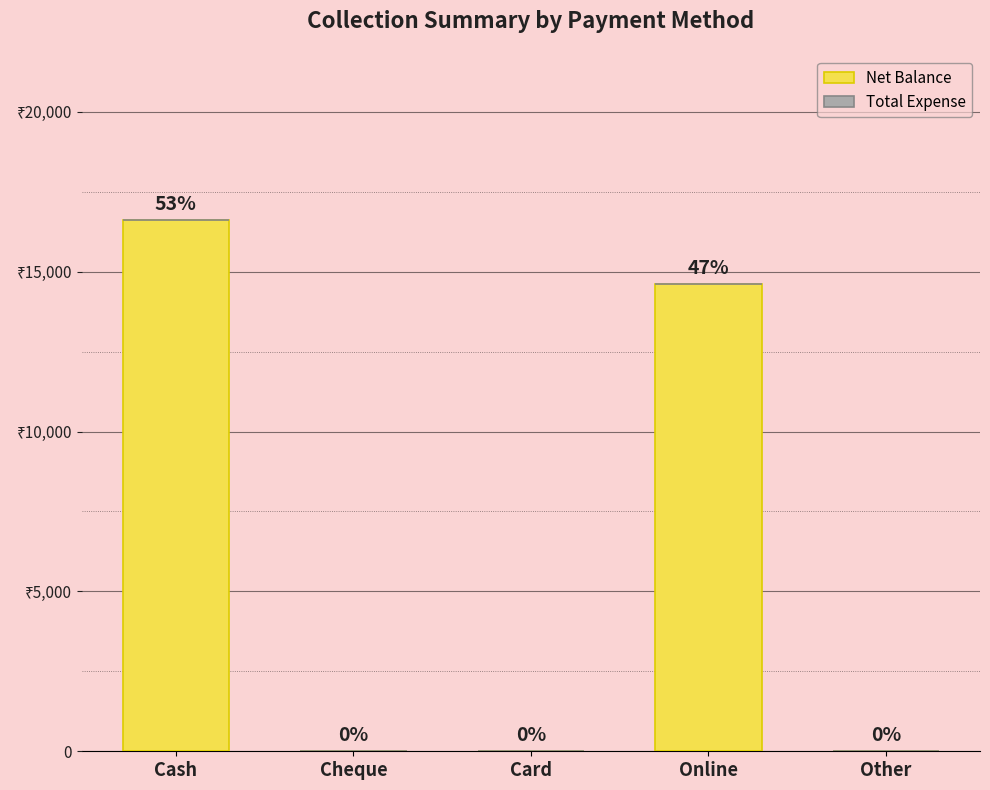

Are the bars horizontal?

No